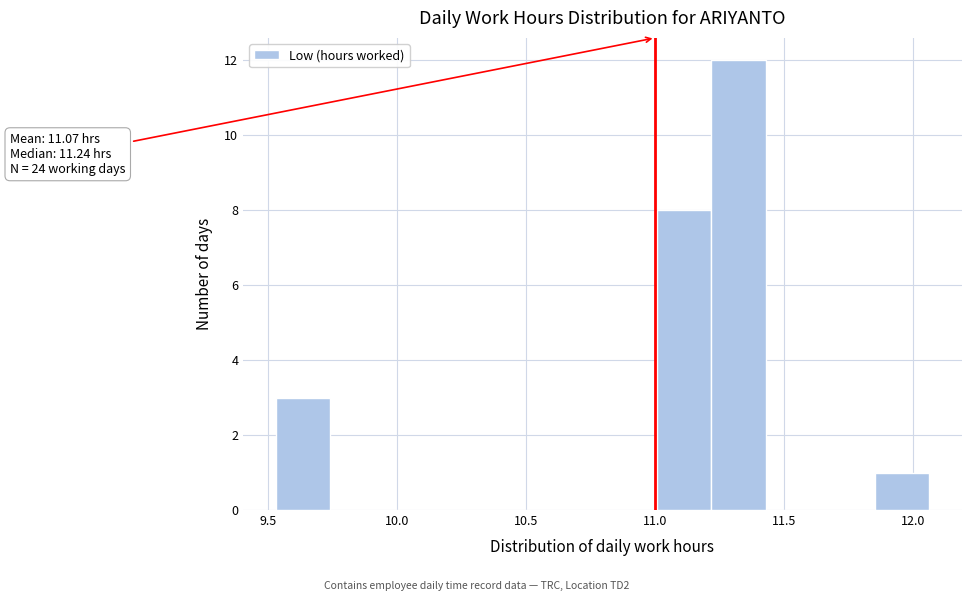

Over which range of the x-axis is the bar tallest?

11.20 to 11.45